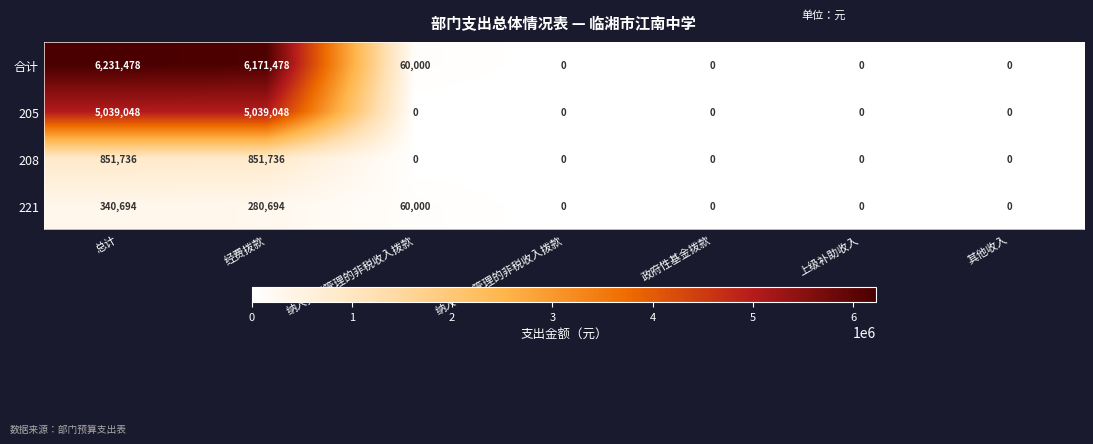

Which series has the widest spread of values?

合计